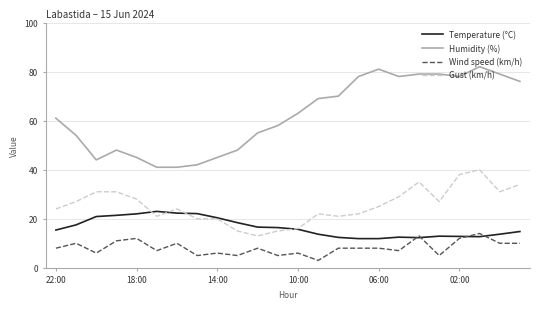

True or false: Gust (km/h) and Wind speed (km/h) intersect in this chart.

False